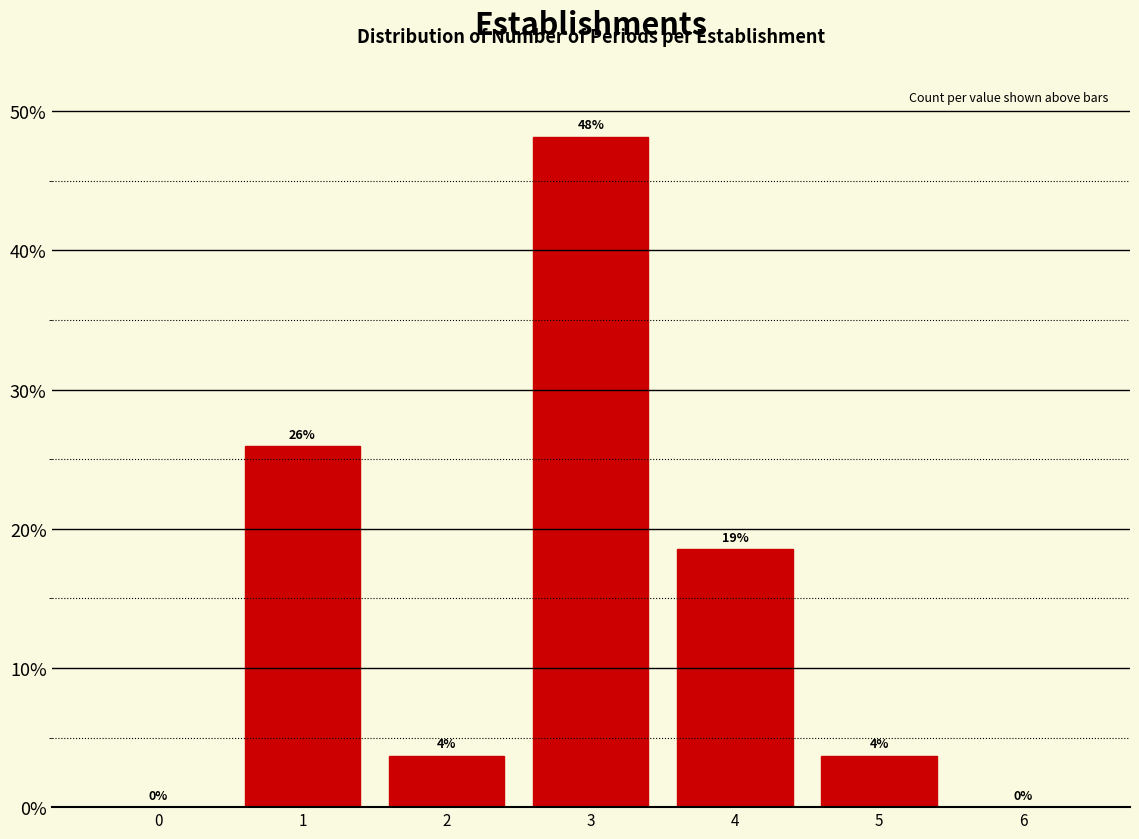

Which has a higher value, 3 or 4?

3